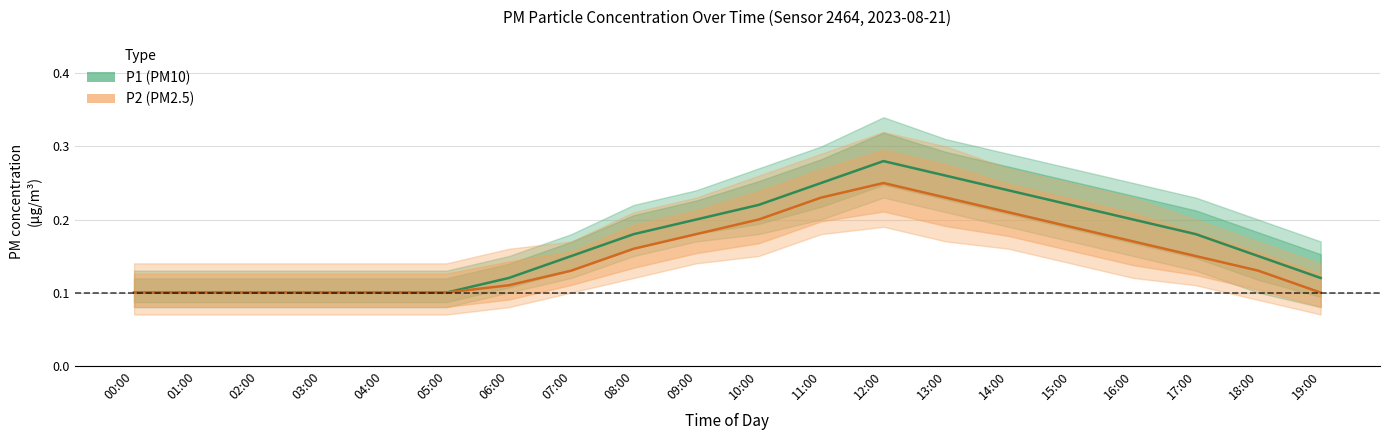

Reading left to right, transcribe all the data shown in this chart.

P1_mid: 00:00=0.1	01:00=0.1	02:00=0.1	03:00=0.1	04:00=0.1	05:00=0.1	06:00=0.1	07:00=0.1	08:00=0.2	09:00=0.2	10:00=0.2	11:00=0.2	12:00=0.3	13:00=0.3	14:00=0.2	15:00=0.2	16:00=0.2	17:00=0.2	18:00=0.1	19:00=0.1
P1_low: 00:00=0.1	01:00=0.1	02:00=0.1	03:00=0.1	04:00=0.1	05:00=0.1	06:00=0.1	07:00=0.1	08:00=0.1	09:00=0.2	10:00=0.2	11:00=0.2	12:00=0.2	13:00=0.2	14:00=0.2	15:00=0.2	16:00=0.1	17:00=0.1	18:00=0.1	19:00=0.1
P1_high: 00:00=0.1	01:00=0.1	02:00=0.1	03:00=0.1	04:00=0.1	05:00=0.1	06:00=0.1	07:00=0.2	08:00=0.2	09:00=0.2	10:00=0.3	11:00=0.3	12:00=0.3	13:00=0.3	14:00=0.3	15:00=0.3	16:00=0.2	17:00=0.2	18:00=0.2	19:00=0.2
P2_mid: 00:00=0.1	01:00=0.1	02:00=0.1	03:00=0.1	04:00=0.1	05:00=0.1	06:00=0.1	07:00=0.1	08:00=0.2	09:00=0.2	10:00=0.2	11:00=0.2	12:00=0.2	13:00=0.2	14:00=0.2	15:00=0.2	16:00=0.2	17:00=0.1	18:00=0.1	19:00=0.1
P2_low: 00:00=0.1	01:00=0.1	02:00=0.1	03:00=0.1	04:00=0.1	05:00=0.1	06:00=0.1	07:00=0.1	08:00=0.1	09:00=0.1	10:00=0.1	11:00=0.2	12:00=0.2	13:00=0.2	14:00=0.2	15:00=0.1	16:00=0.1	17:00=0.1	18:00=0.1	19:00=0.1
P2_high: 00:00=0.1	01:00=0.1	02:00=0.1	03:00=0.1	04:00=0.1	05:00=0.1	06:00=0.2	07:00=0.2	08:00=0.2	09:00=0.2	10:00=0.3	11:00=0.3	12:00=0.3	13:00=0.3	14:00=0.3	15:00=0.2	16:00=0.2	17:00=0.2	18:00=0.2	19:00=0.1